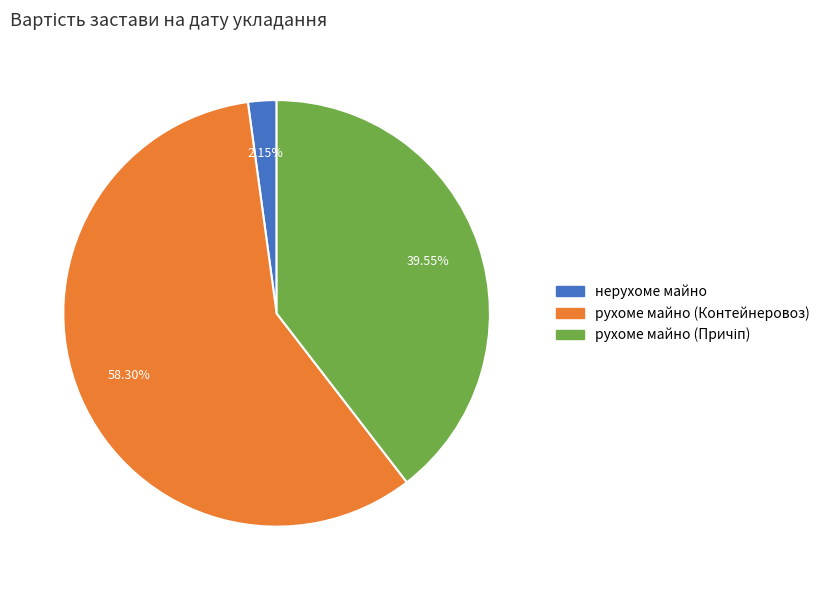

Does рухоме майно (Контейнеровоз) represent more than half of the total?

Yes